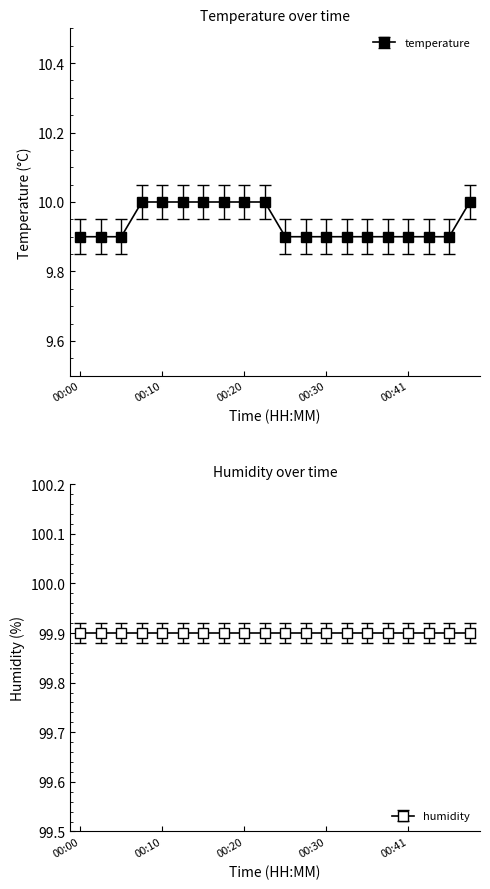

What is the smallest value displayed?

9.9